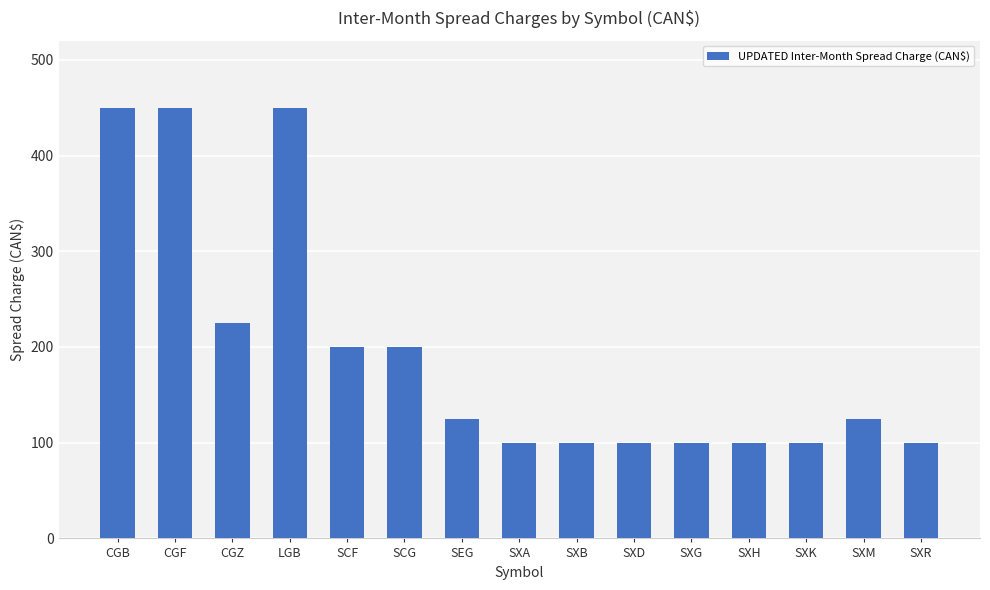

What is the maximum value shown in the chart?

450